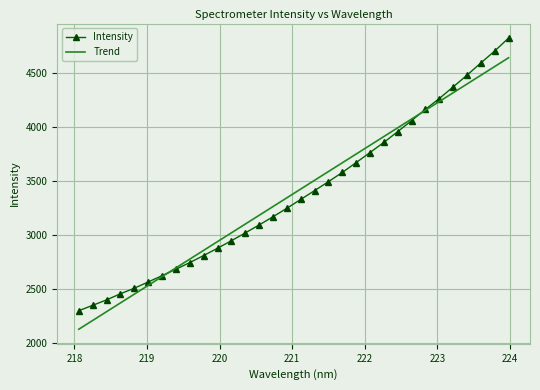

Which series has the largest range (max minus min)?

Intensity